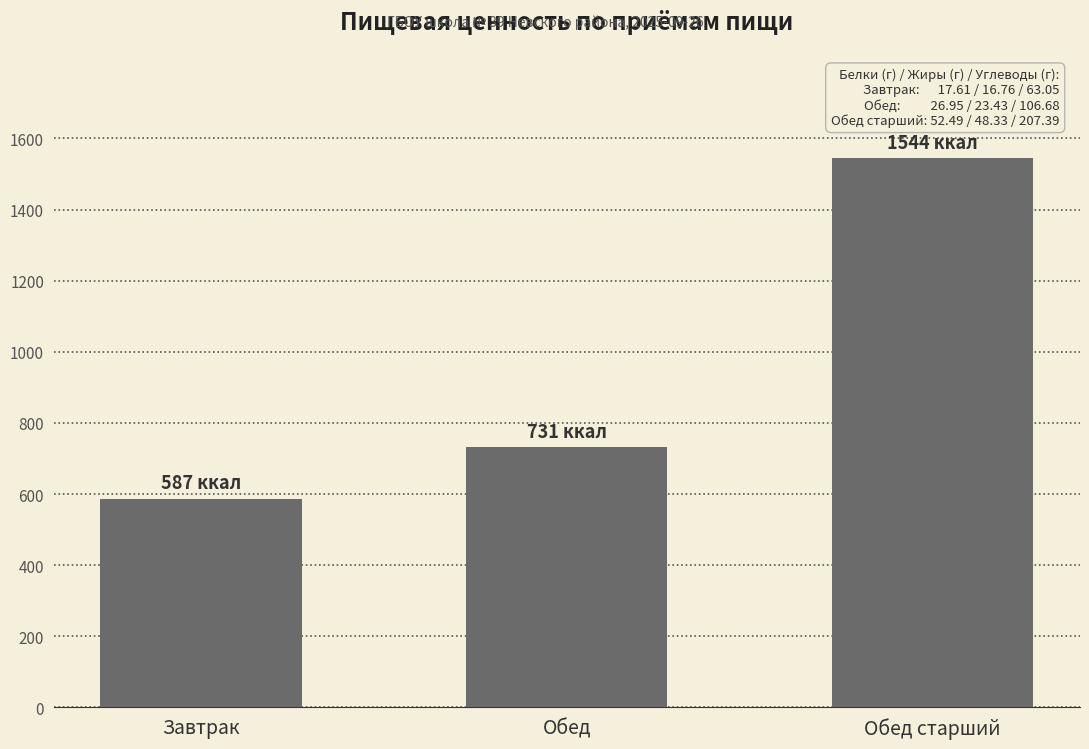

How many data points are less than 731?

1